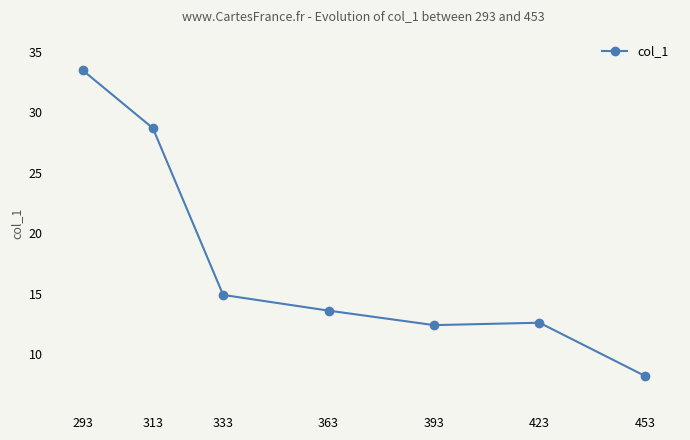

Reading left to right, extract all data points from this chart.

33.5	28.7	14.9	13.6	12.4	12.6	8.2